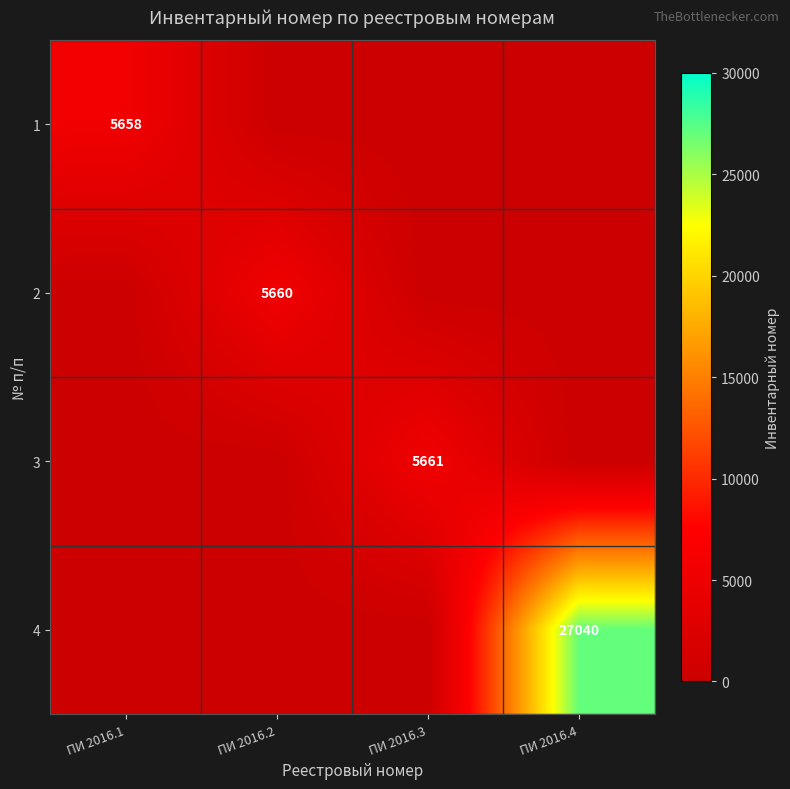

True or false: 1 has a value of 3049 at ПИ 2016.1.

False